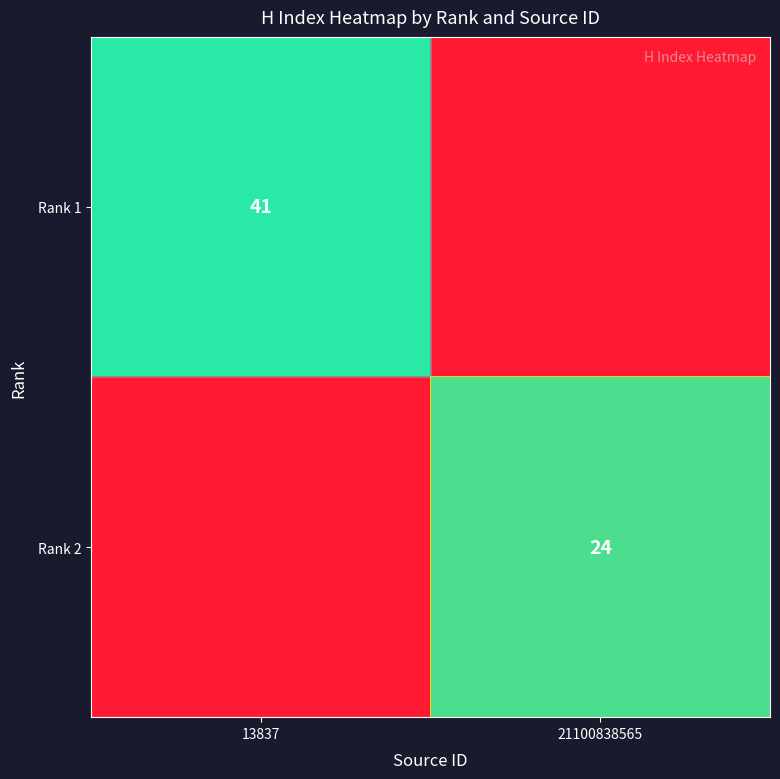

Between 21100838565 and 13837, which is larger?

13837